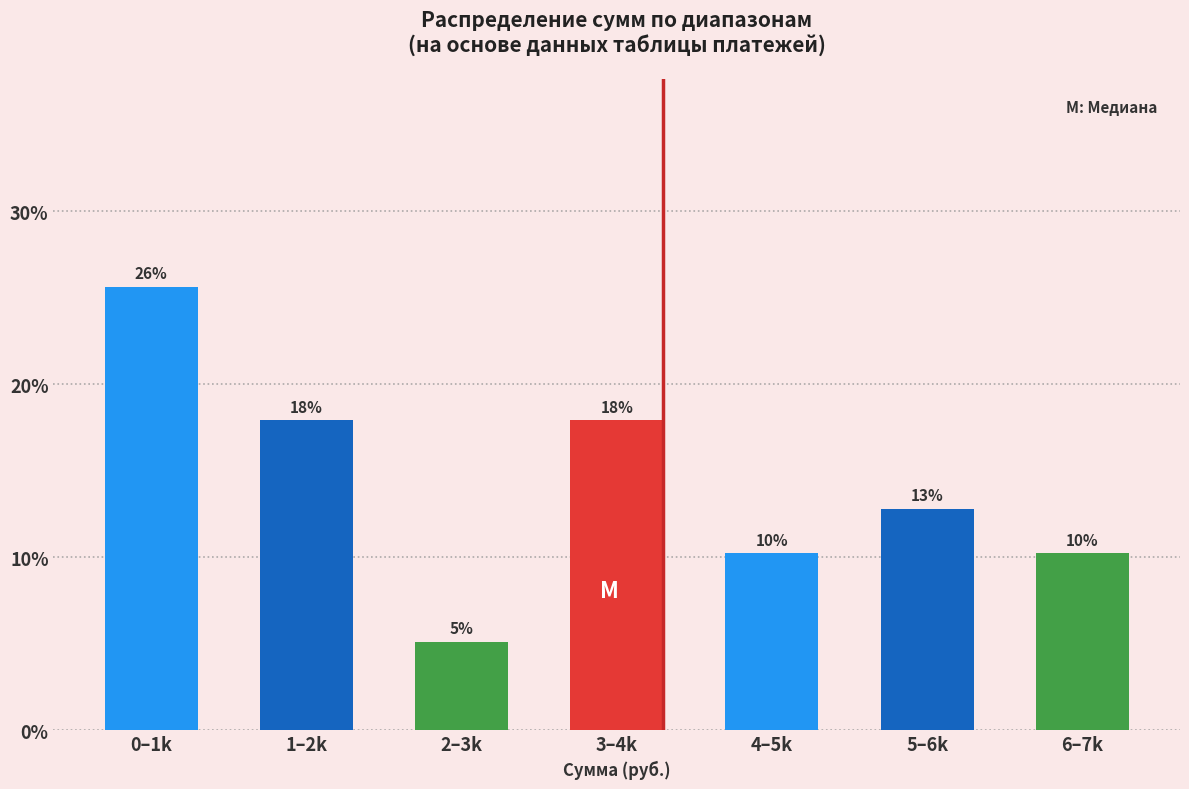

Are the bars horizontal?

No